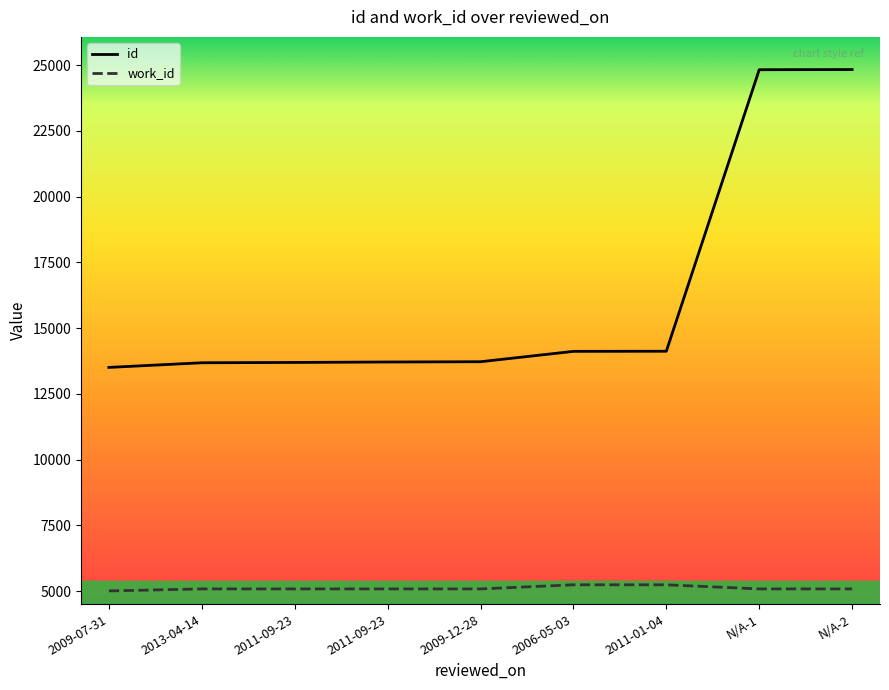

Does the chart display data point markers on the line(s)?

No